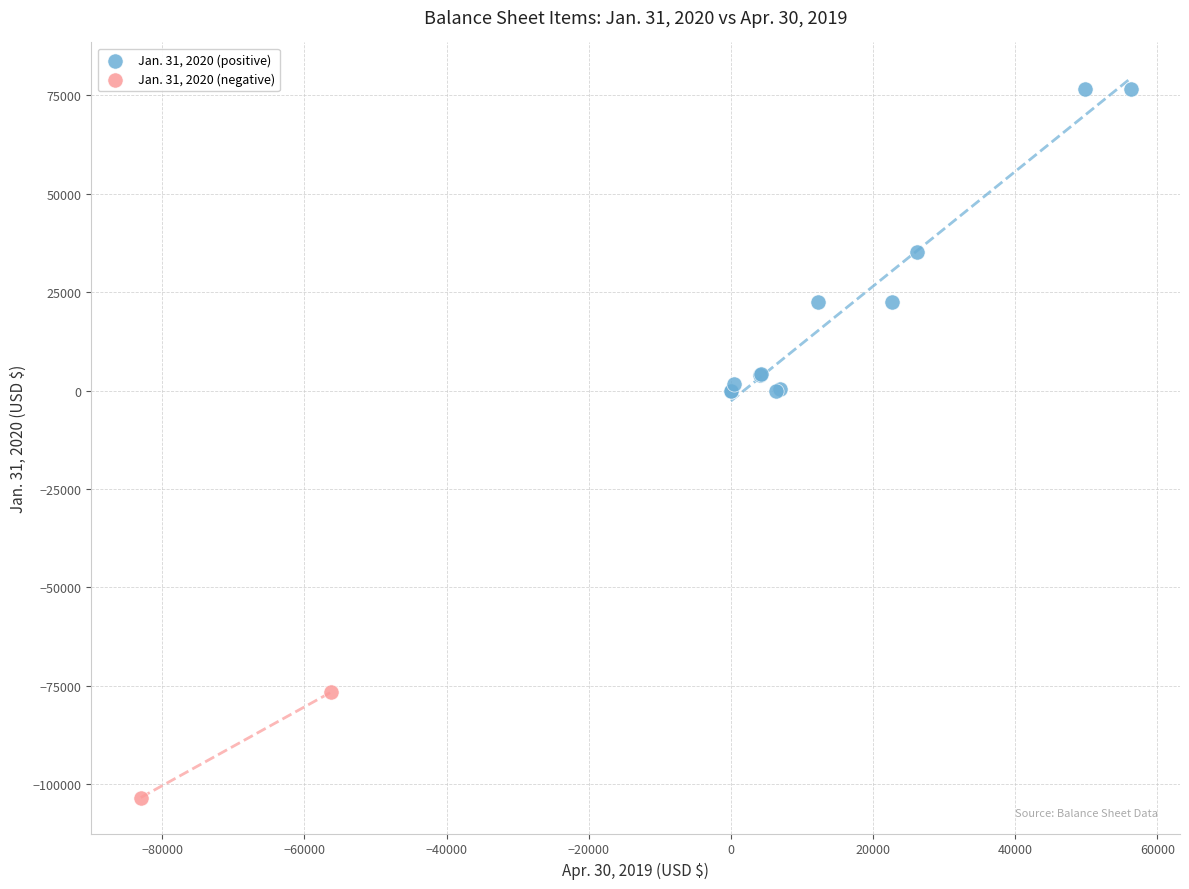

Which series reaches the minimum Y coordinate?

Jan. 31, 2020 (negative)